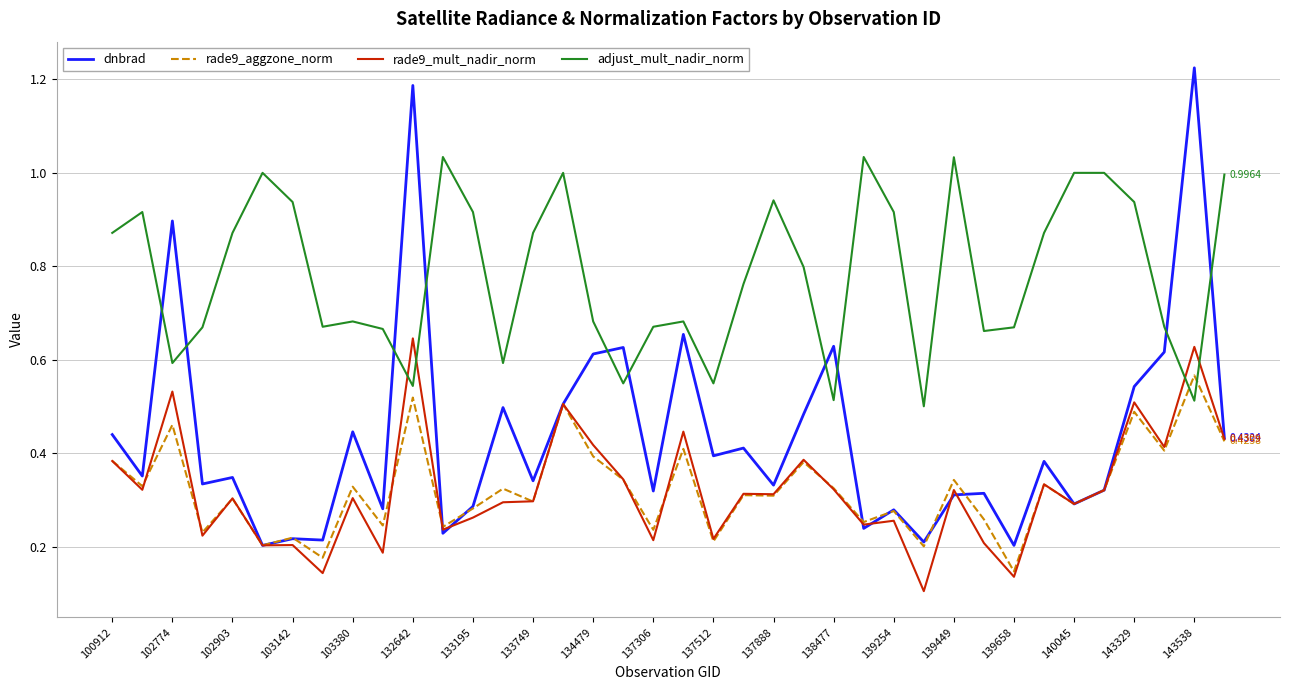

Which series has the largest total across all categories?

adjust_mult_nadir_norm